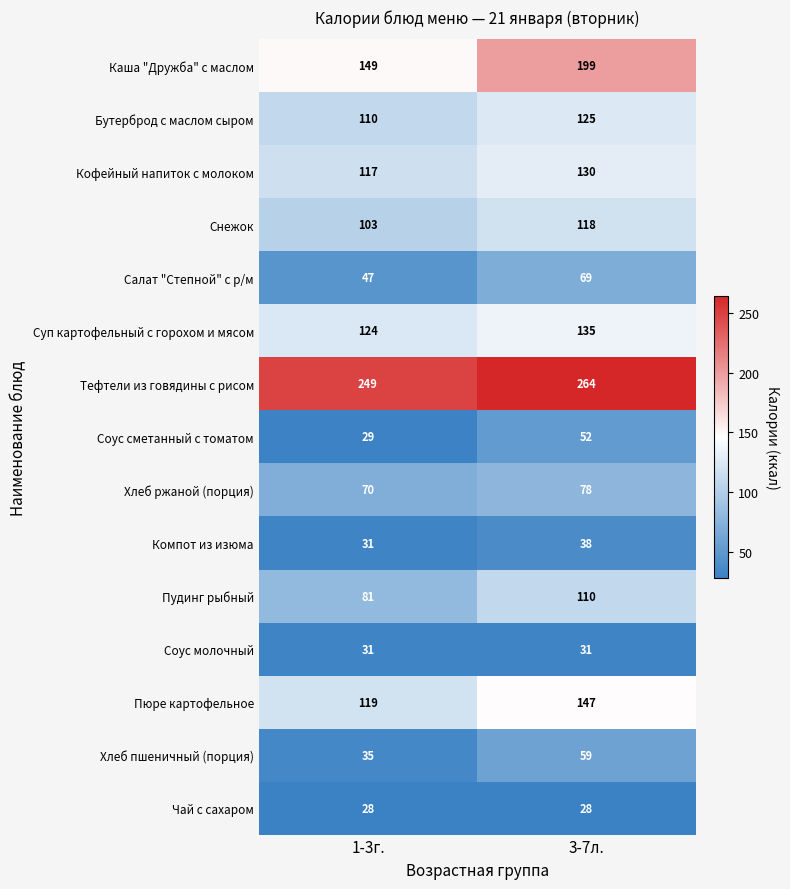

What is the difference between the maximum and minimum values in the Суп картофельный с горохом и мясом series?

11